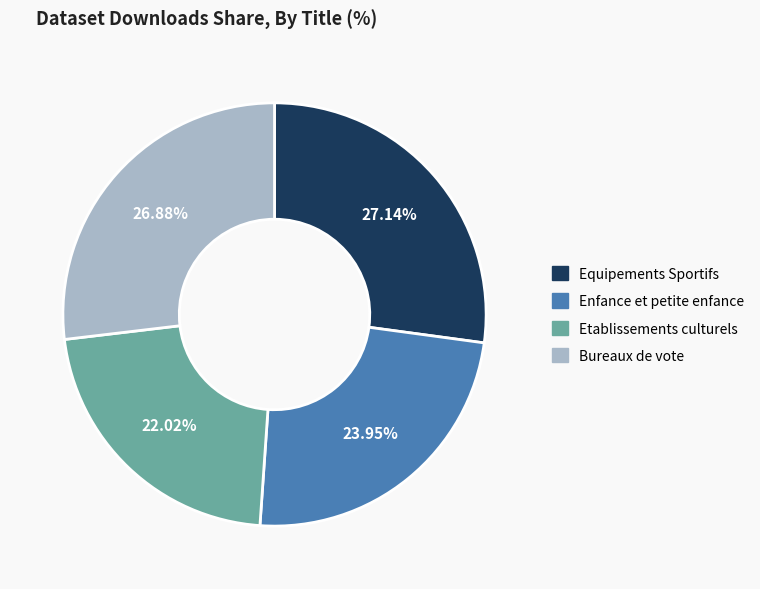

To the nearest percent, what is the average slice percentage?

25%